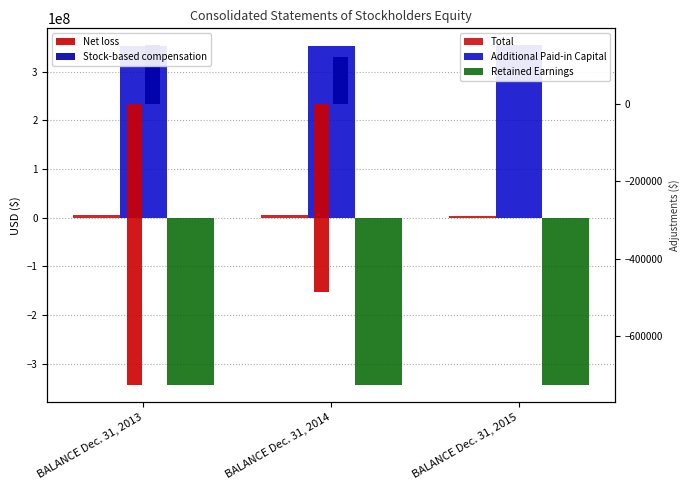

List the labels in order of Total value, smallest first.

BALANCE Dec. 31, 2015, BALANCE Dec. 31, 2014, BALANCE Dec. 31, 2013